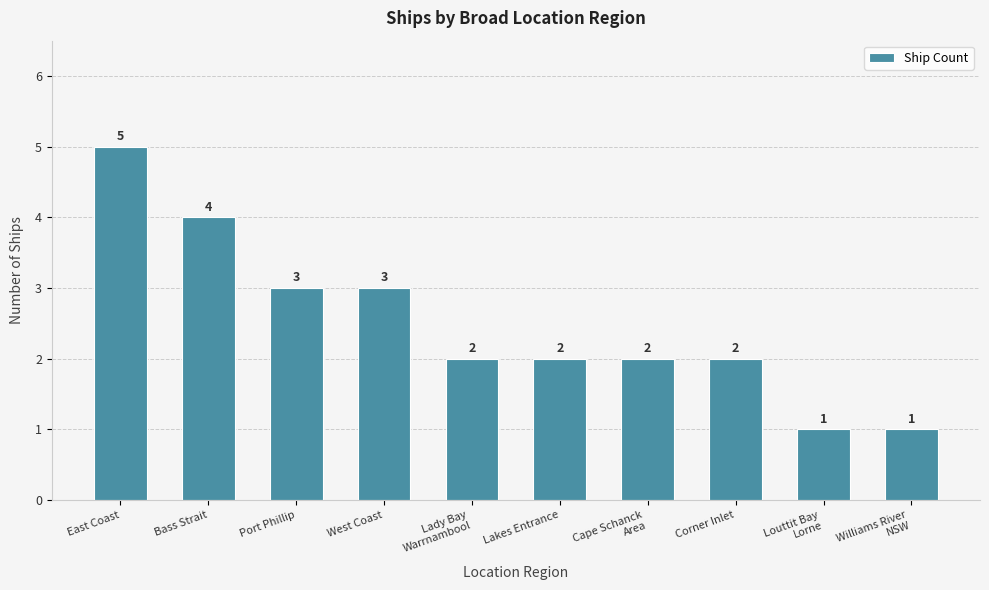

What is the ratio of the value at Lady Bay
Warrnambool to the value at West Coast?

0.7